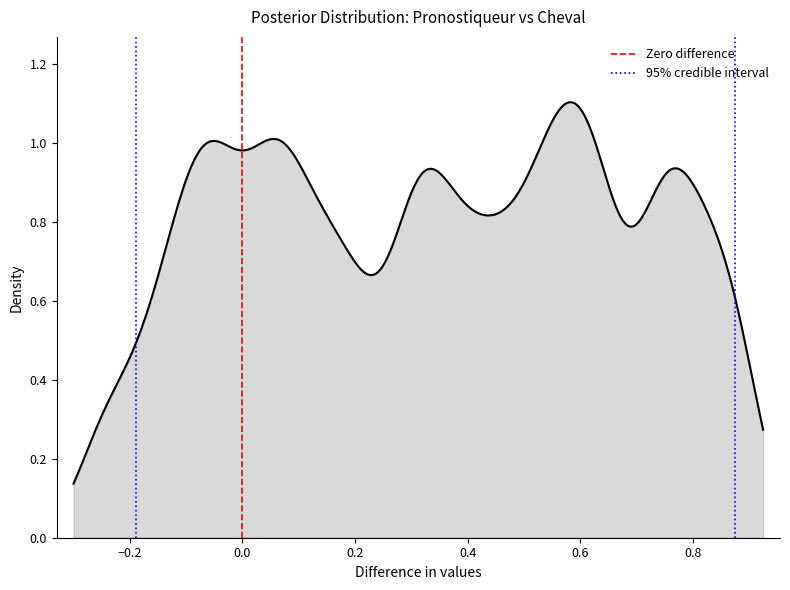

What is the difference between the maximum and minimum values in the 95% credible interval series?

1